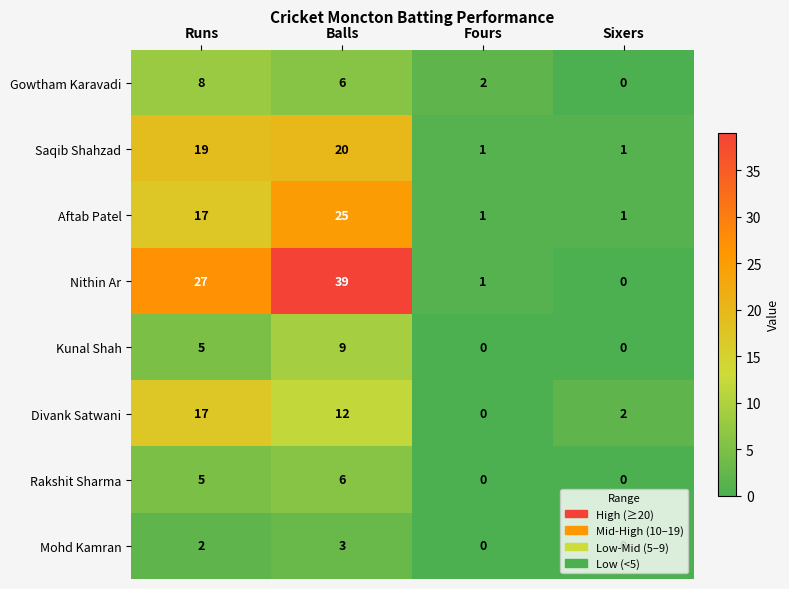

At which label does Divank Satwani reach its minimum?

Fours